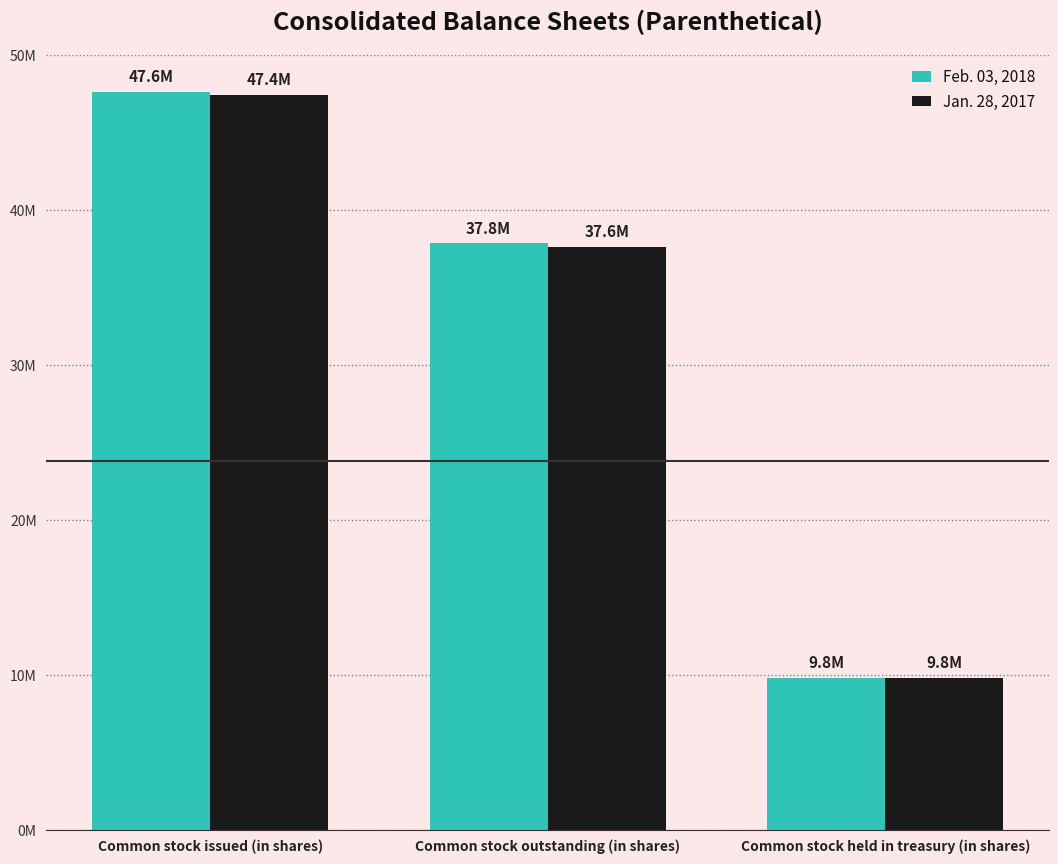

What are all the series names shown in the legend?

Feb. 03, 2018, Jan. 28, 2017